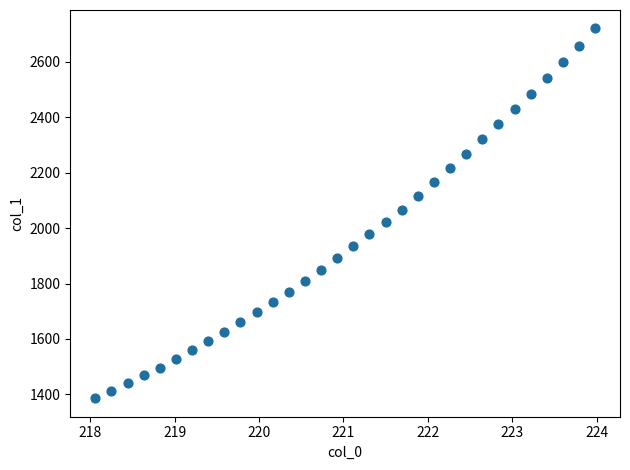

What is the range of X values (max minus min)?

5.9